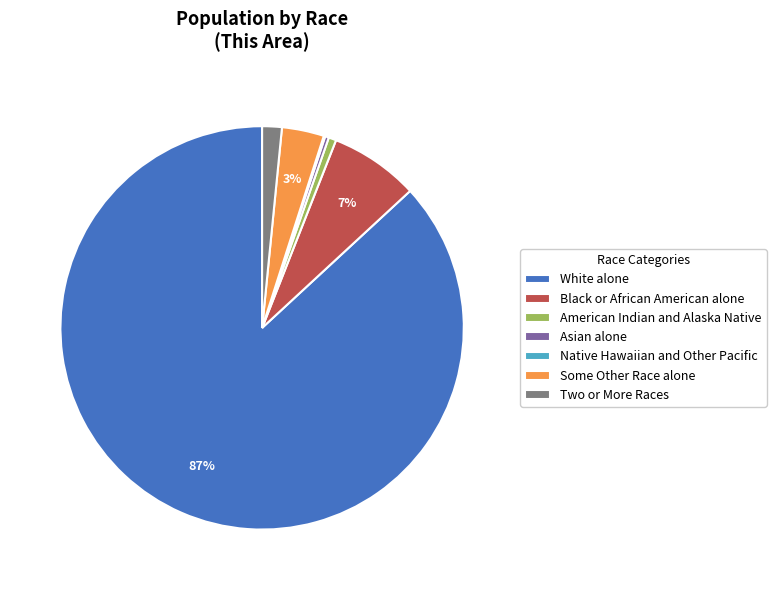

Is Asian alone the majority of the pie?

No